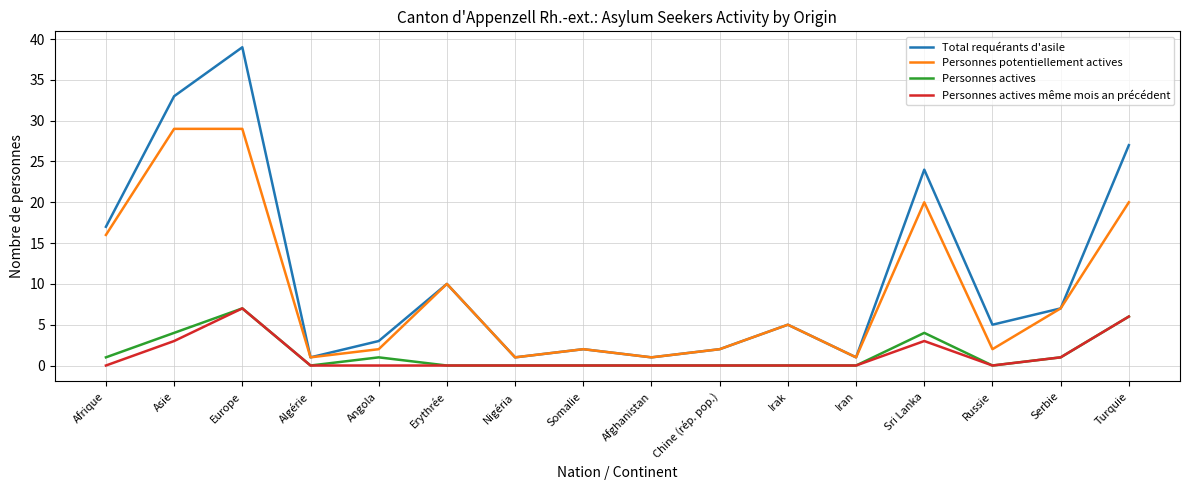

What position from the left is Turquie?

16